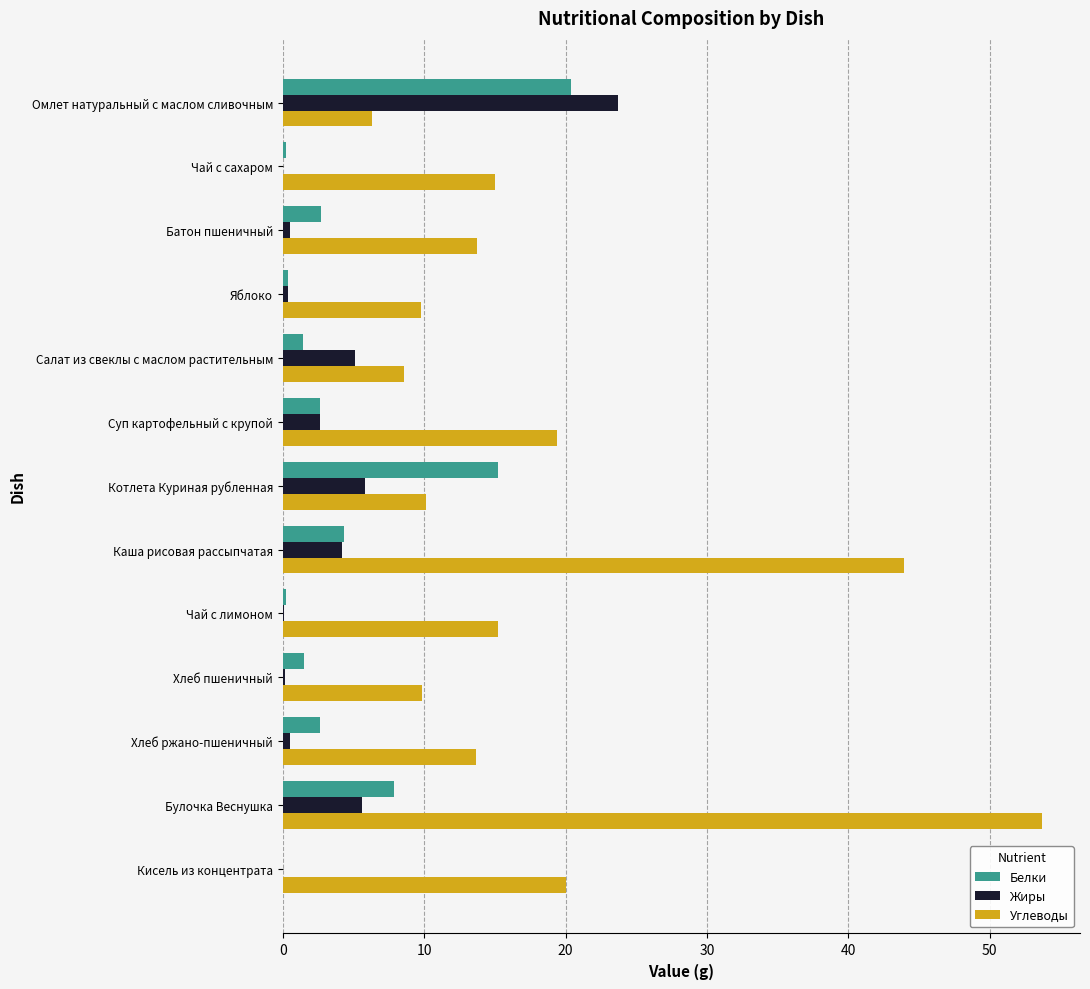

What is the sum of all Белки values?

59.5